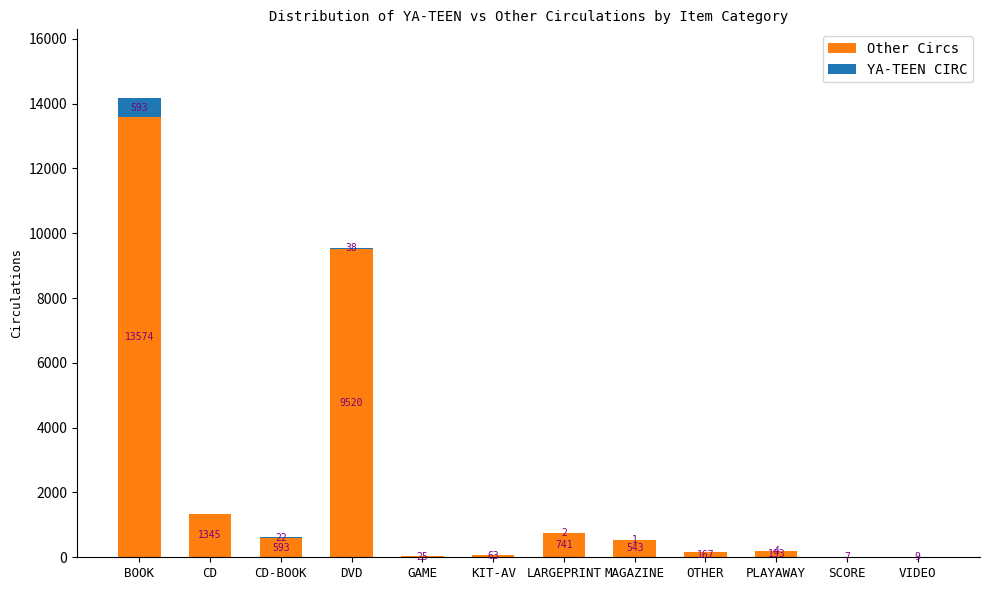

At which label does Other Circs reach its peak?

BOOK